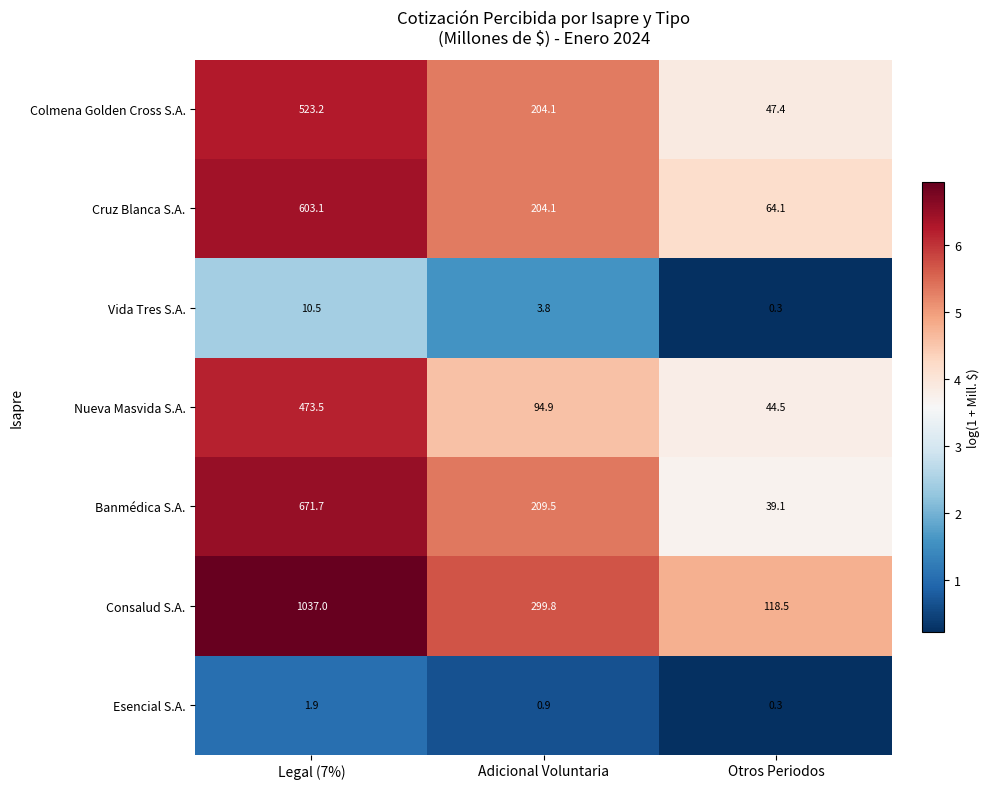

How many categories are shown in the chart?

3